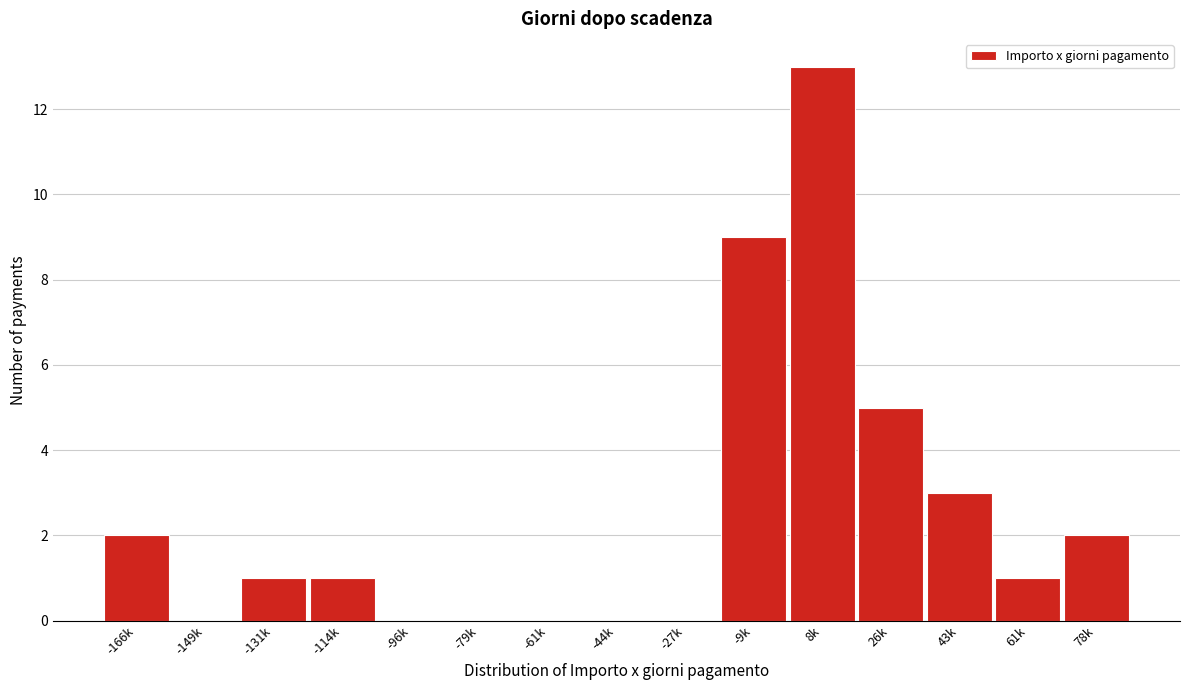

Reading right to left, extract all data points from this chart.

78k=2	61k=1	43k=3	26k=5	8k=13	-9k=9	-27k=0	-44k=0	-61k=0	-79k=0	-96k=0	-114k=1	-131k=1	-149k=0	-166k=2